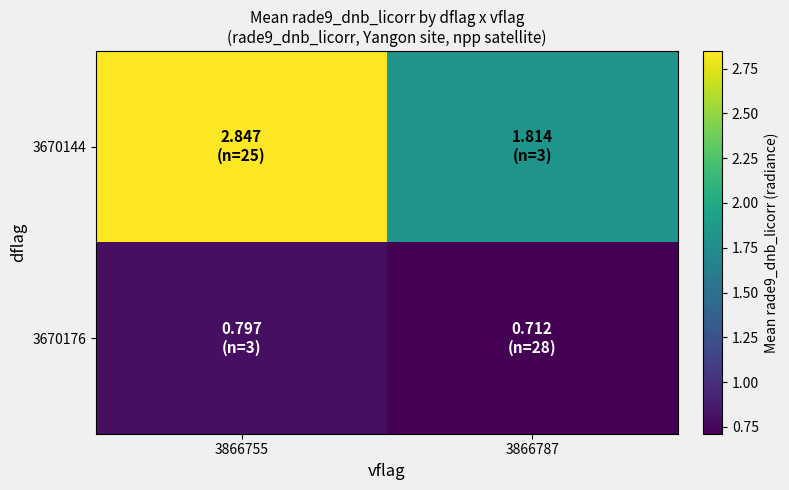

Which series has the widest spread of values?

3670144